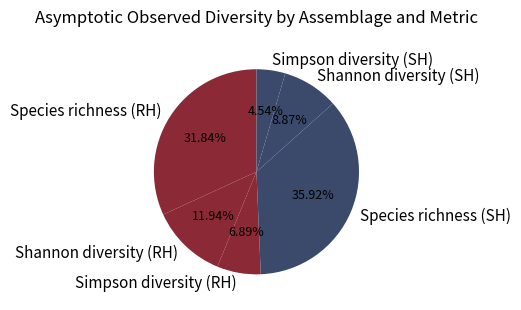

How many slices are in this pie chart?

6